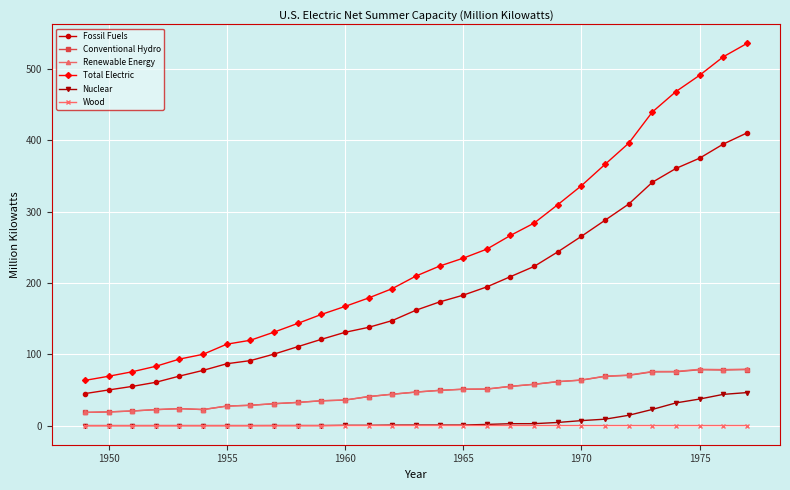

True or false: Fossil Fuels and Total Electric cross at least once.

False